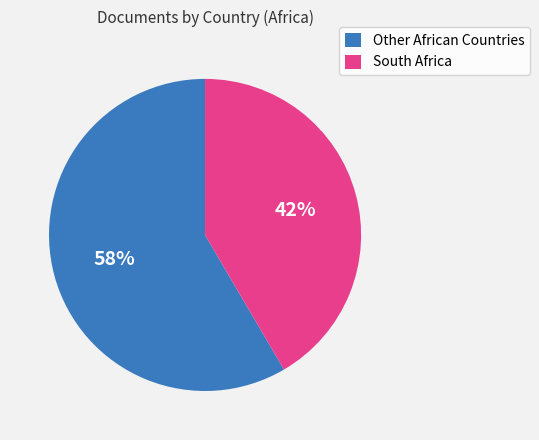

To the nearest percent, what portion does Other African Countries represent?

58%